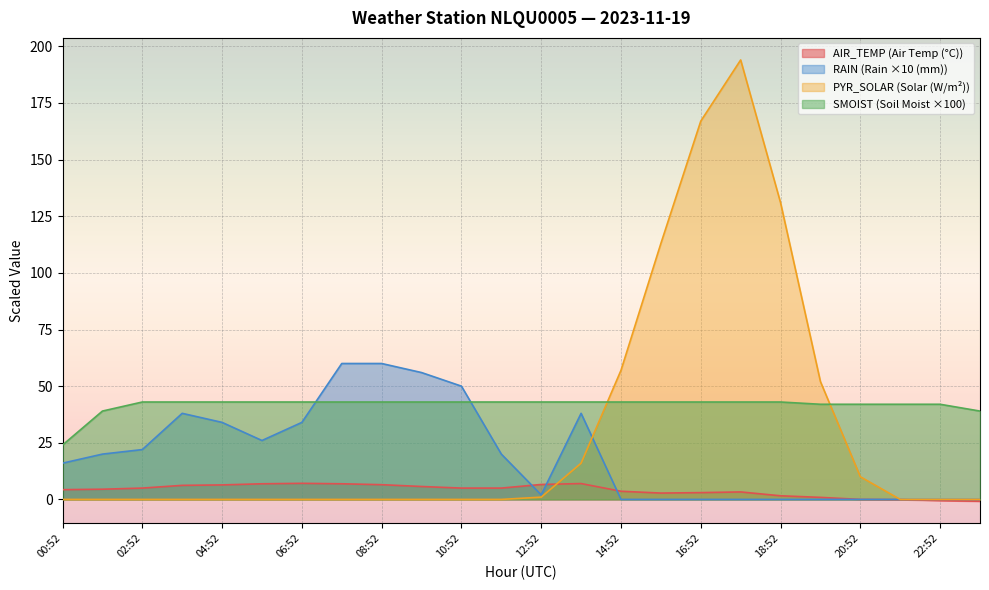

What position from the right is 20:52?

4